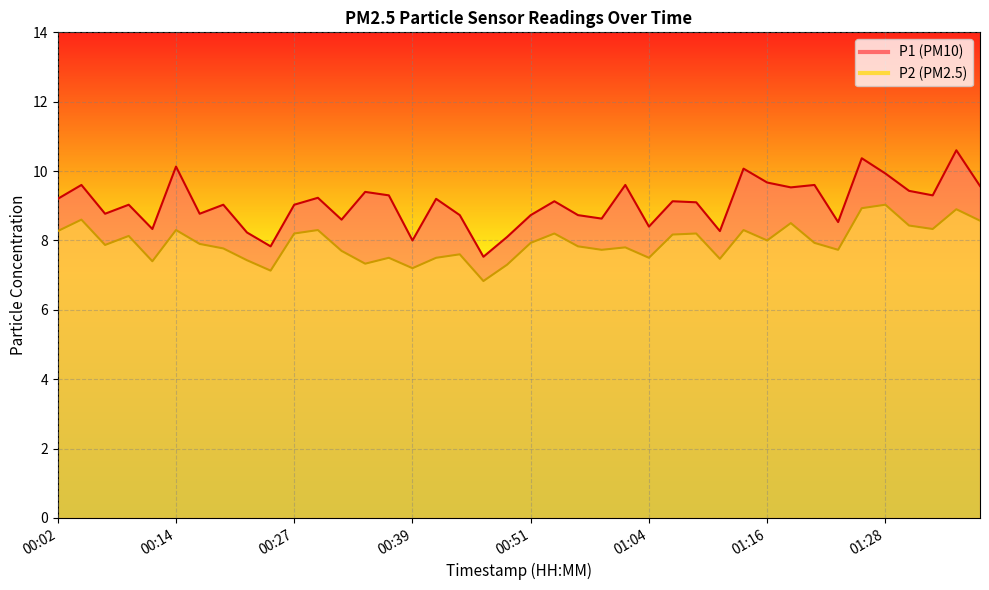

What is the spread (max minus min) of values at 00:12?

0.9